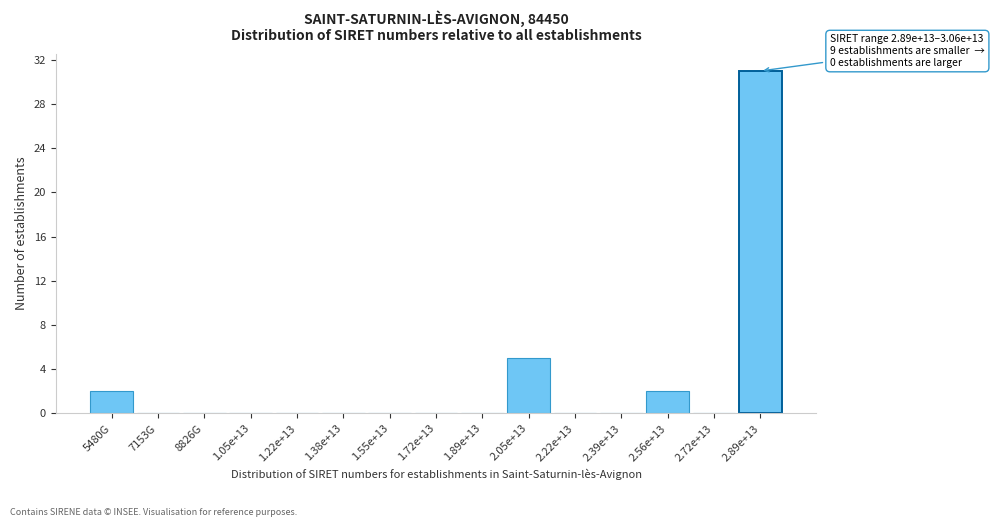

Reading right to left, what are all the values shown in this chart?

2.89e+13=31	2.72e+13=0	2.56e+13=2	2.39e+13=0	2.22e+13=0	2.05e+13=5	1.89e+13=0	1.72e+13=0	1.55e+13=0	1.38e+13=0	1.22e+13=0	1.05e+13=0	8826G=0	7153G=0	5480G=2